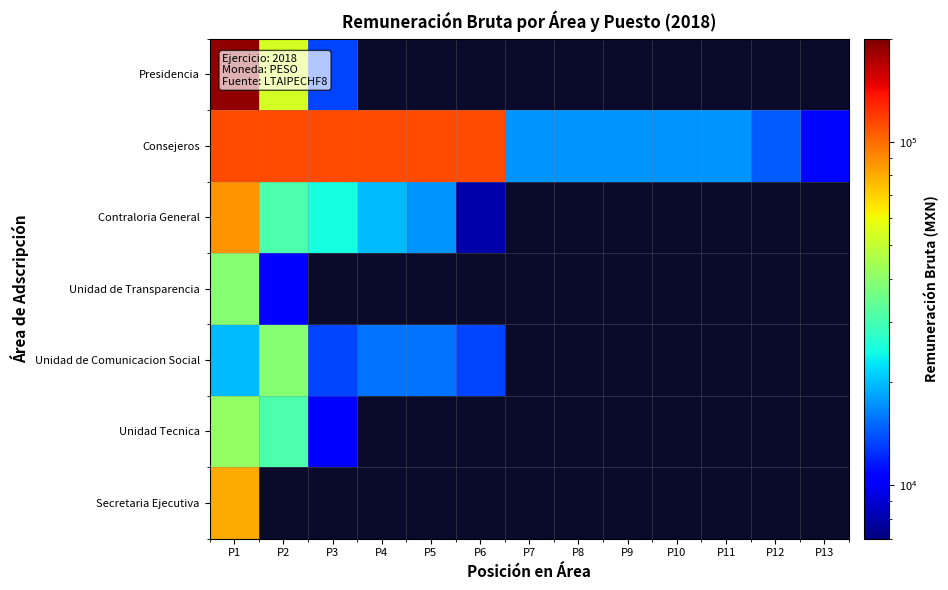

List the labels in order of Unidad Tecnica value, largest first.

P1, P2, P3, P4, P5, P6, P7, P8, P9, P10, P11, P12, P13